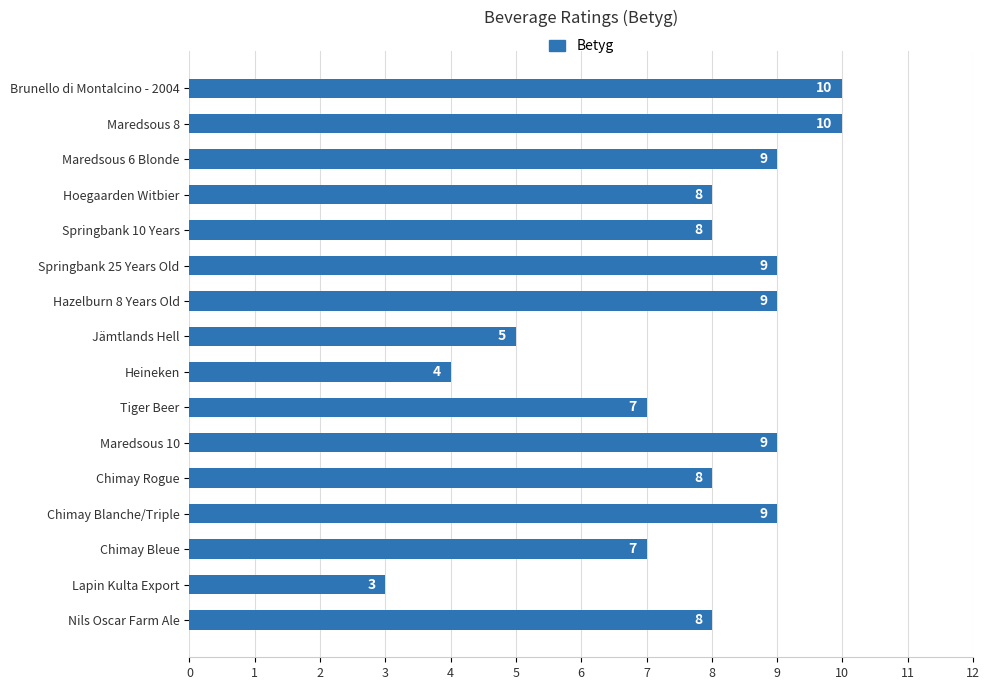

How many distinct data groups are displayed?

1